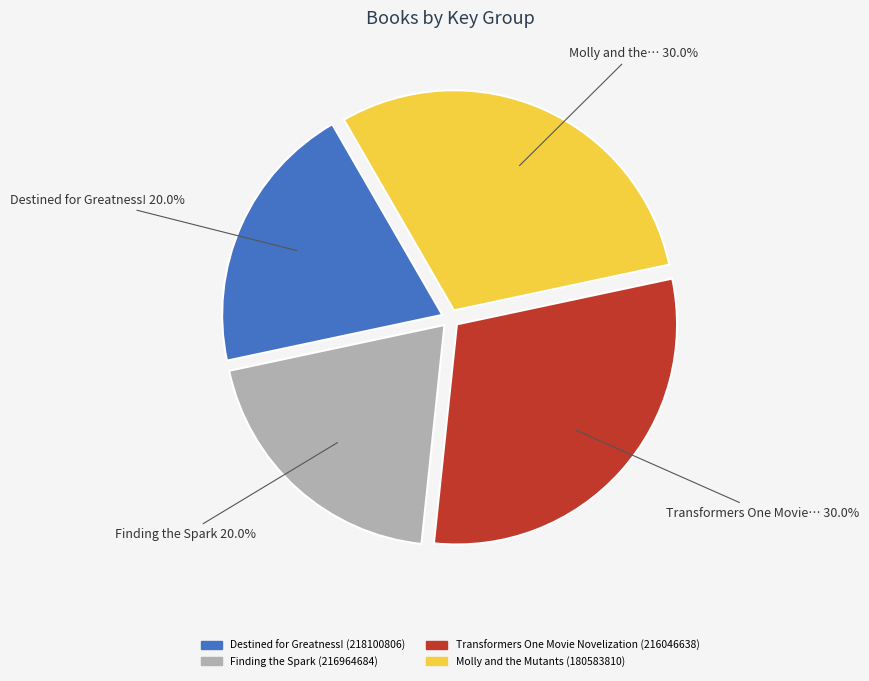

Does Transformers One Movie Novelization (216046638) represent more than half of the total?

No